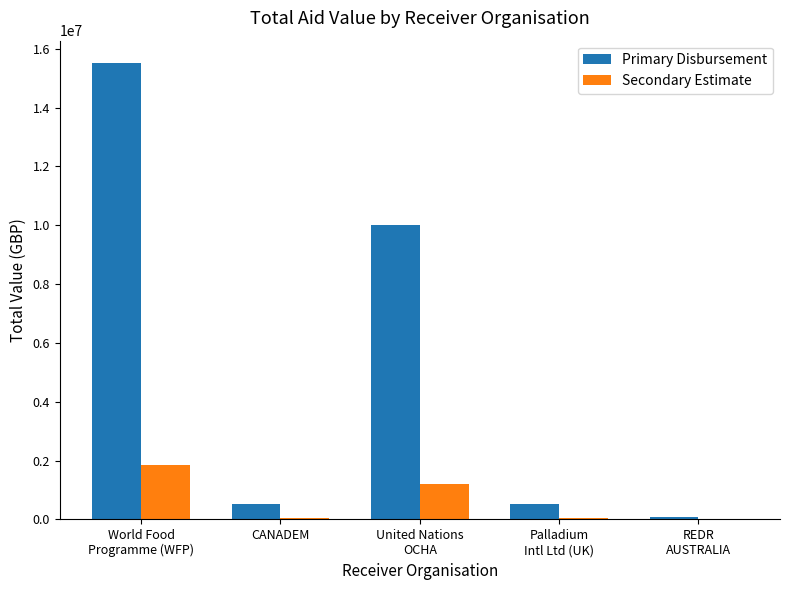

What is the maximum value for Secondary Estimate?

1860000.0